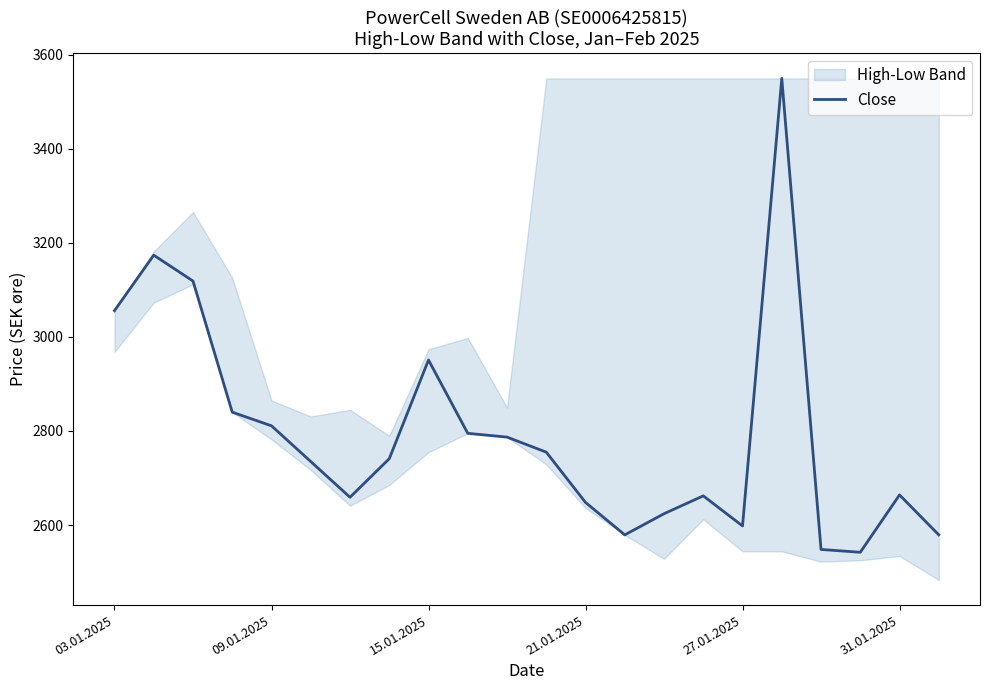

Reading right to left, transcribe all the data shown in this chart.

2579	2664	2542	2548	3550	2598	2662	2624	2579	2648	2755	2787	2795	2951	2741	2659	2735	2811	2840	3119	3174	3056